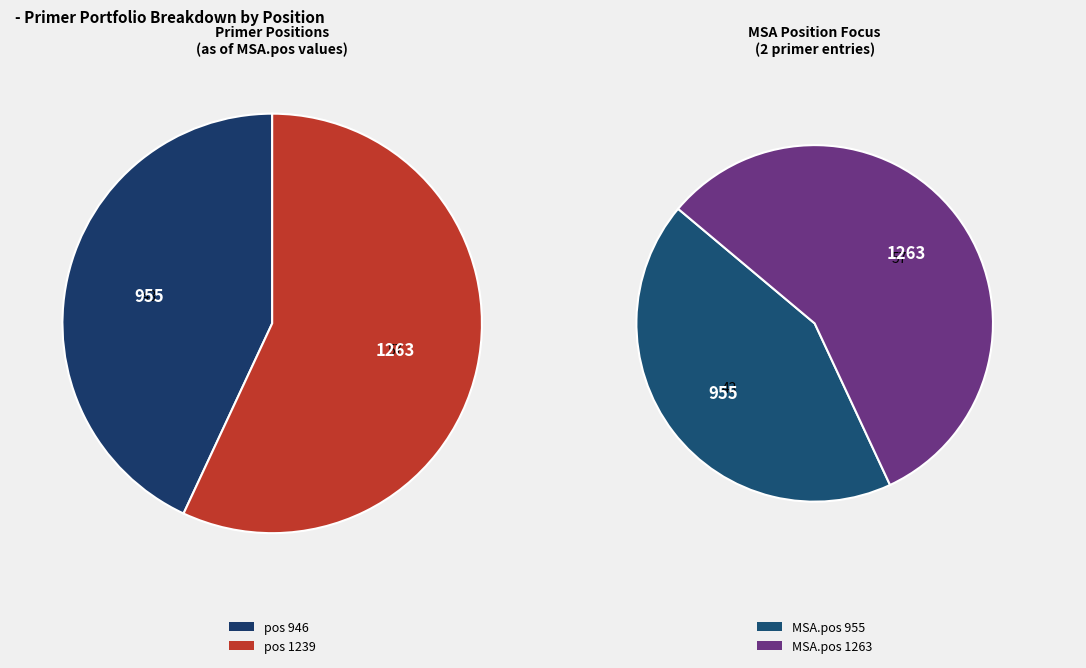

Is it true that 1239 is 57% of the pie?

True